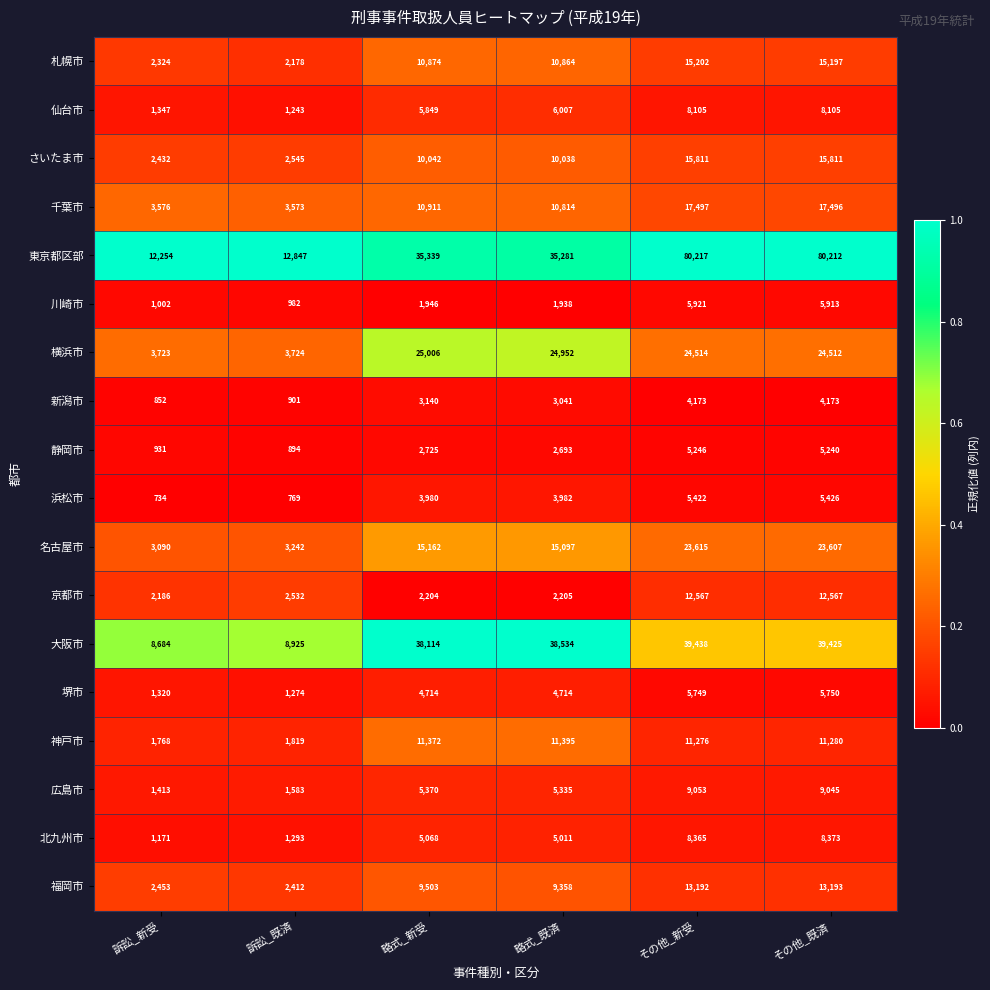

Which series changed the most between 訴訟_既済 and 略式_新受?

大阪市